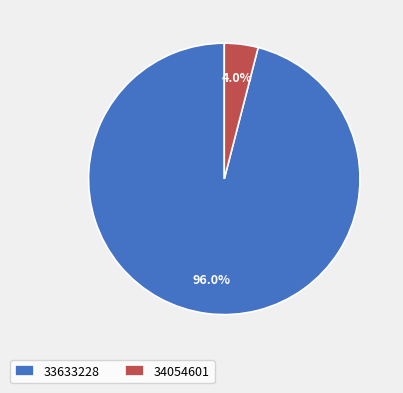

What is the largest slice in the pie chart?

33633228